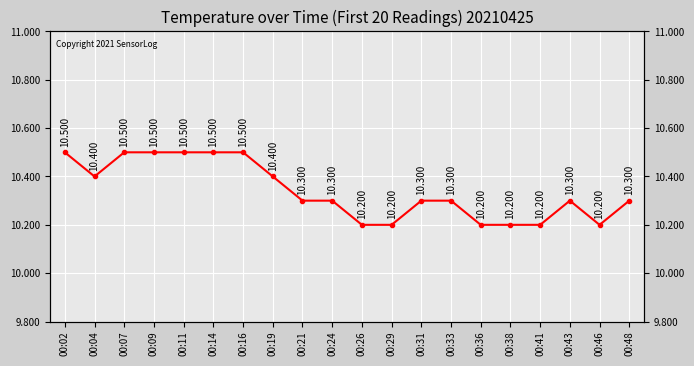

The chart shows a value of 10.4 at 00:19. True or false?

True